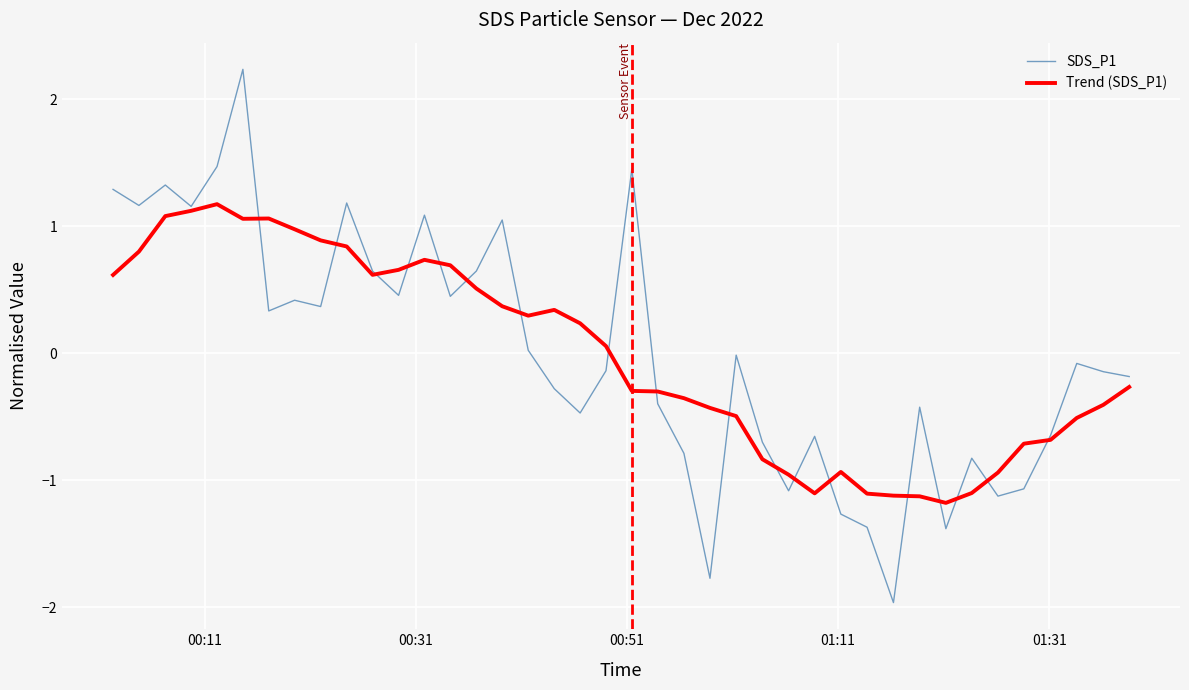

Which series ends up on top after the final intersection of SDS_P1 and Trend (SDS_P1)?

SDS_P1